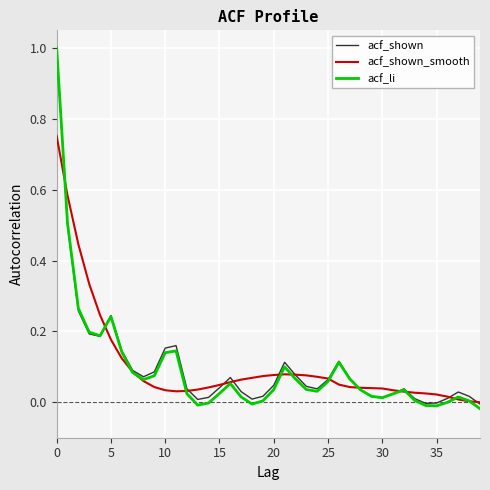

Which series has the widest spread of values?

acf_li